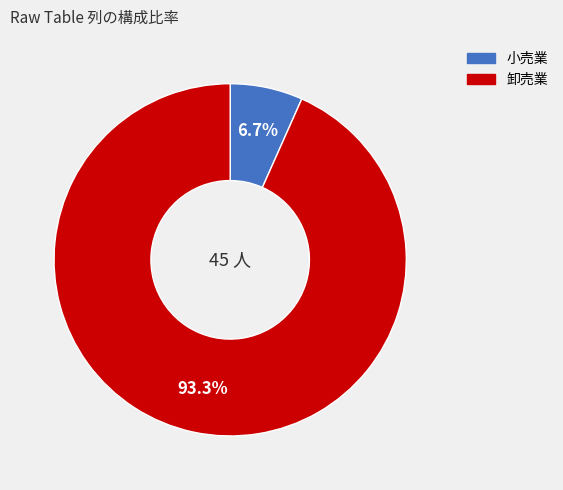

Is there a majority slice in this chart?

Yes